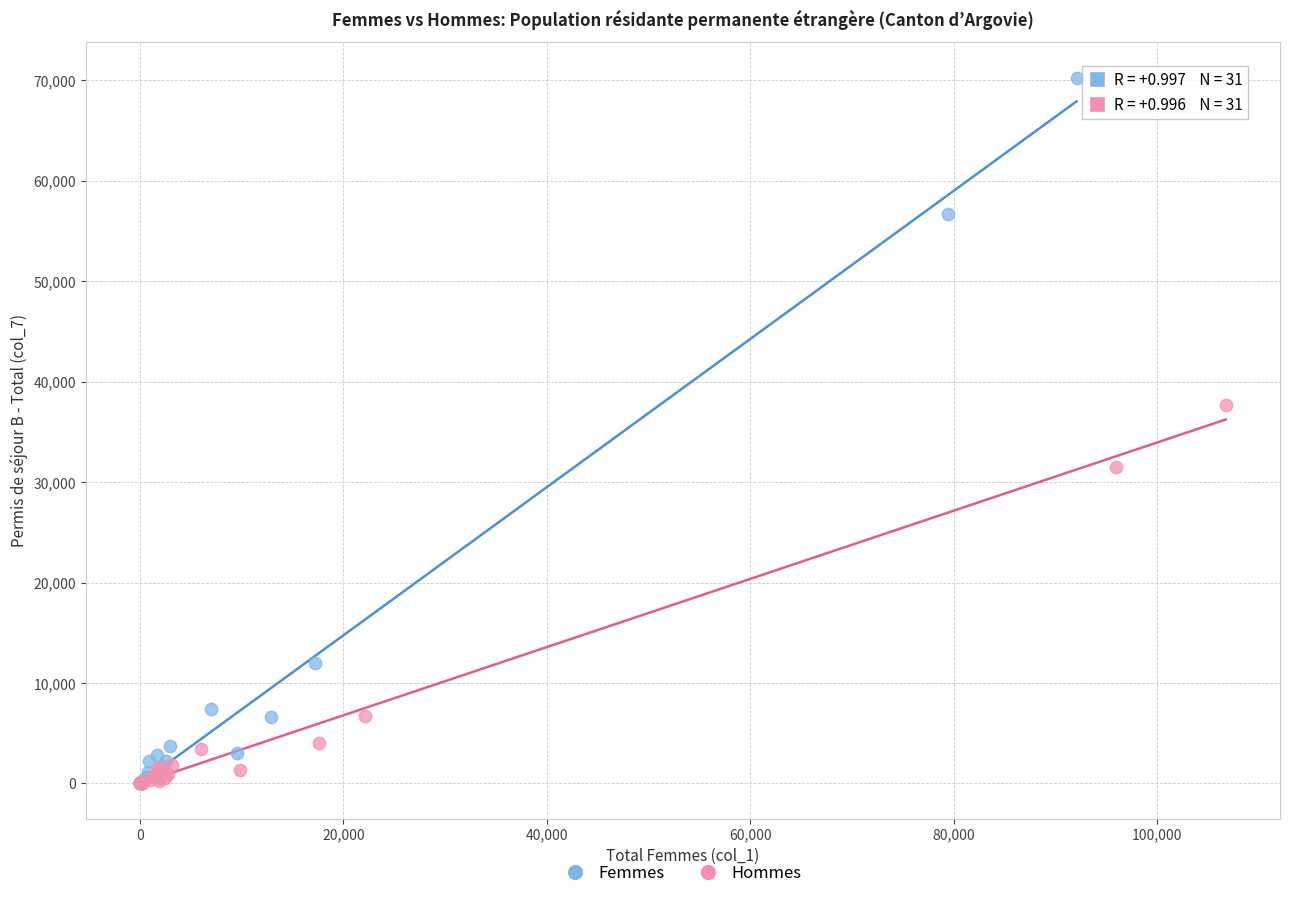

Which series has the widest spread of Y values?

Femmes